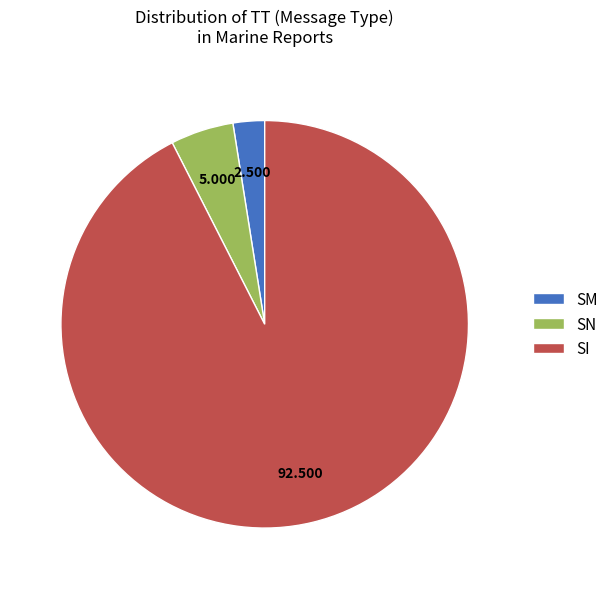

Which slice is the smallest?

SM